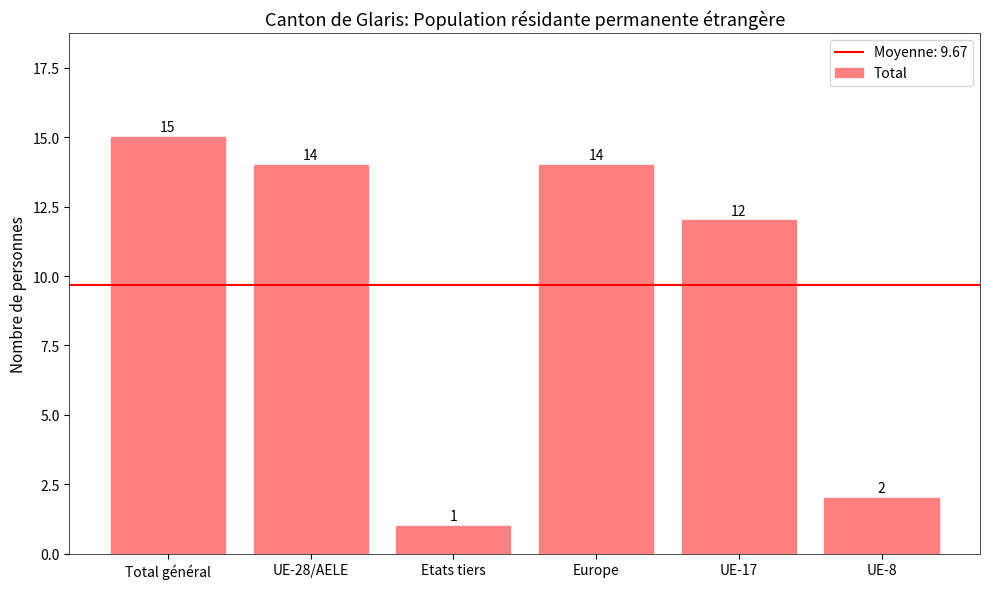

What is the sum of all values?

58